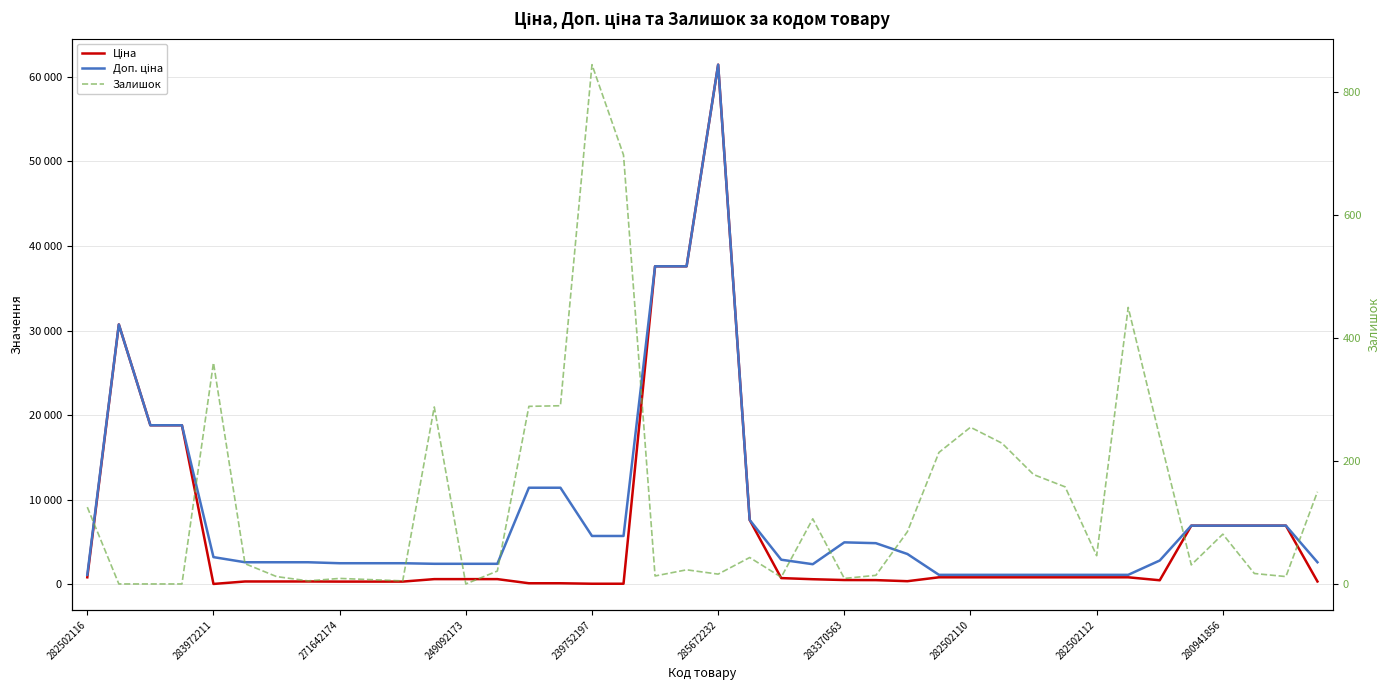

What is the average value of the Ціна series?

6357.9